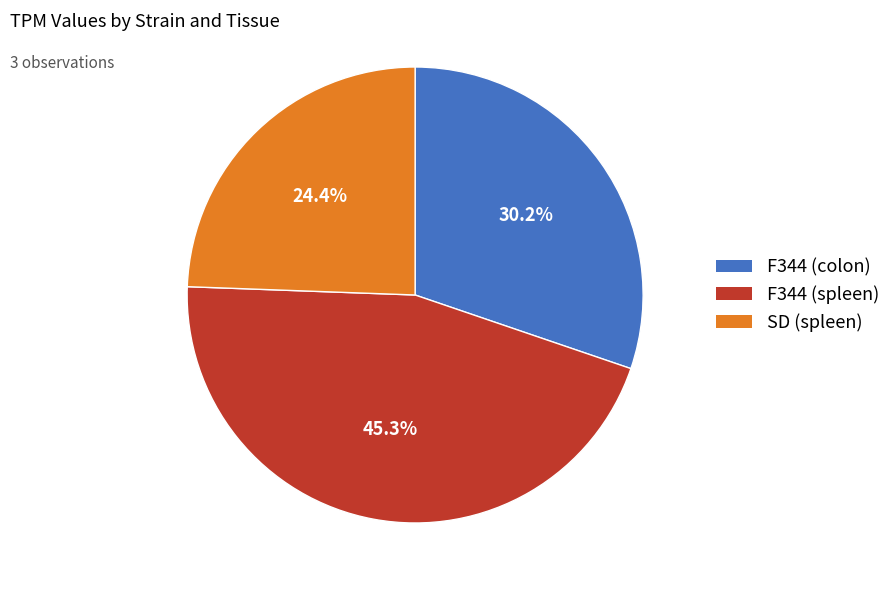

Which category has the biggest portion of the pie?

F344 (spleen)